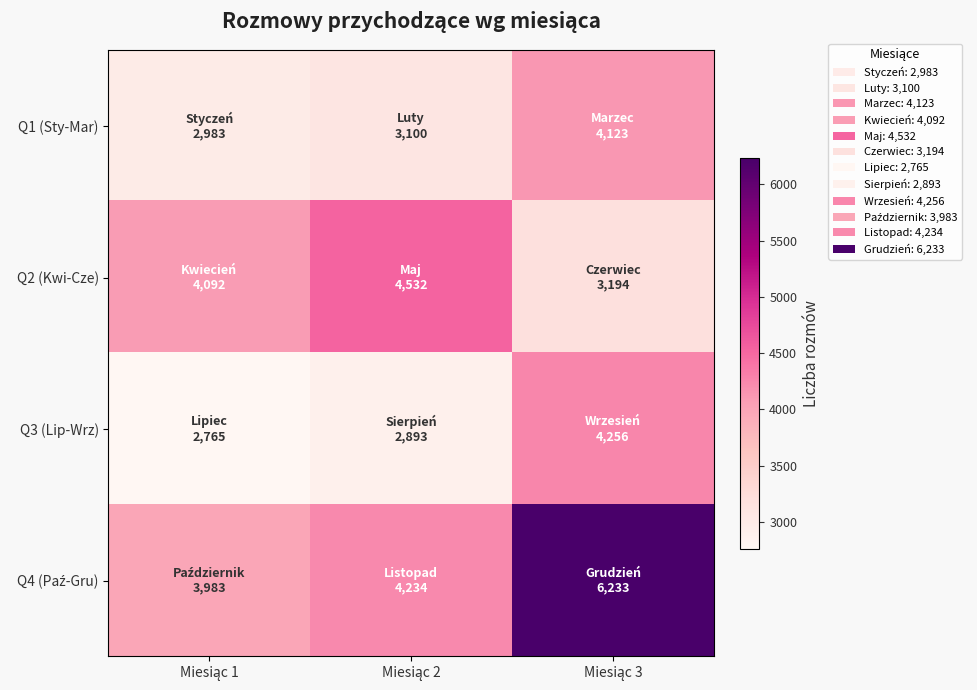

Which series has the largest total across all categories?

Q4 (Paź-Gru)